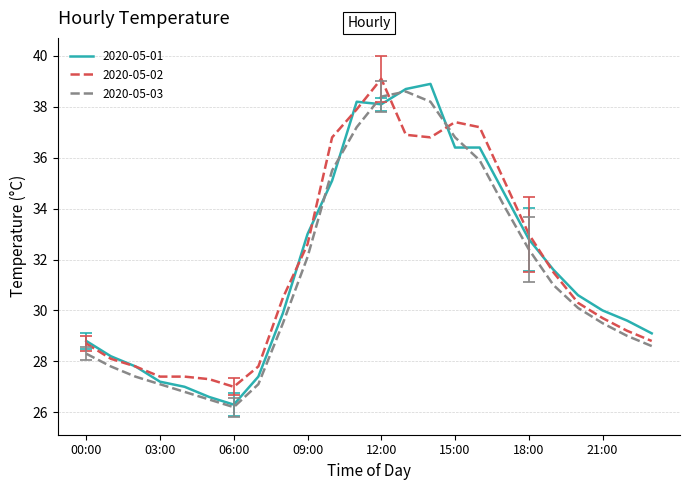

What is the highest value of the 2020-05-02 series?

39.1